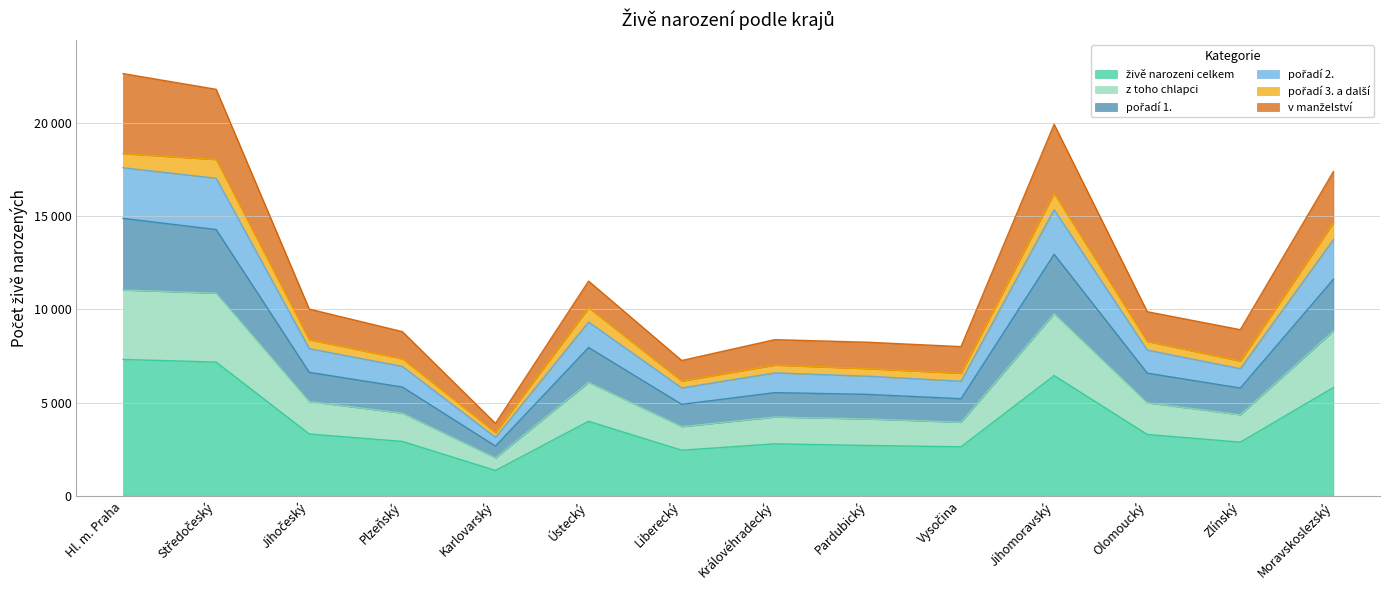

Does the chart have visible grid lines?

Yes